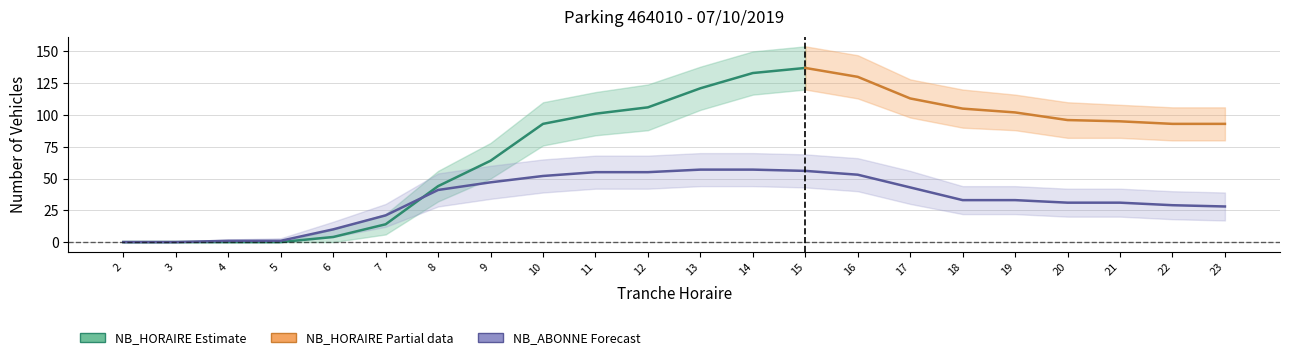

Is this an area chart (filled region under the line)?

No